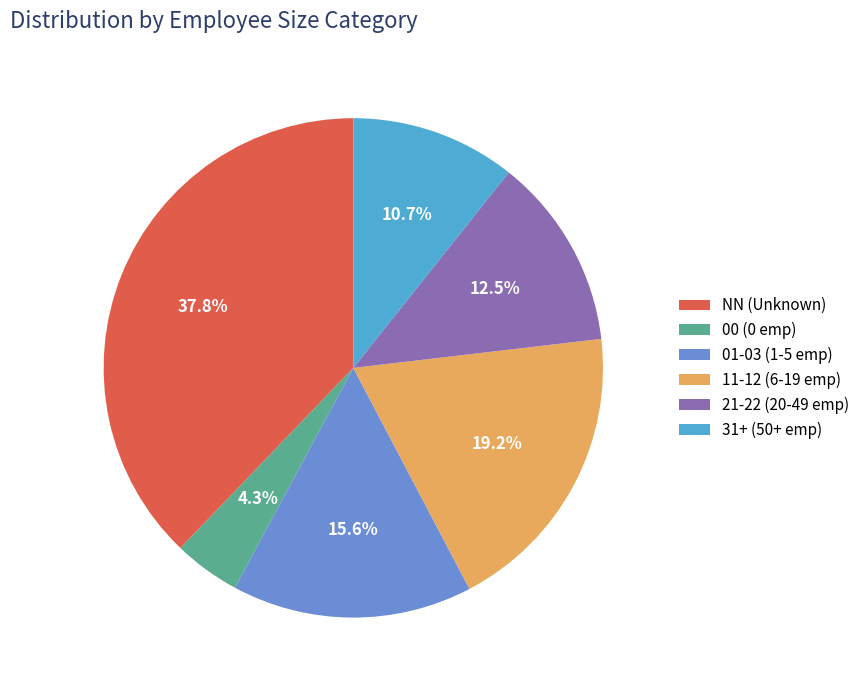

To the nearest percent, what is the average slice percentage?

17%